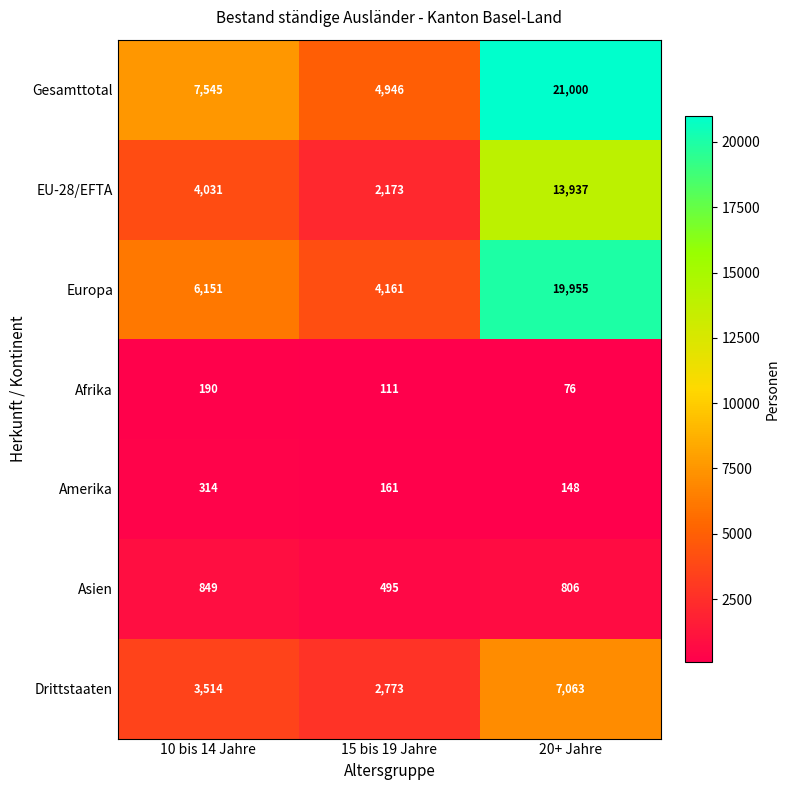

What is the smallest value displayed?

76